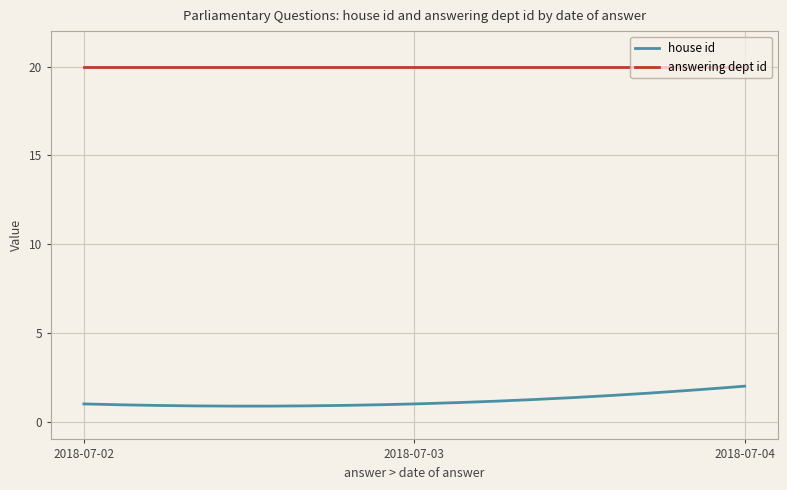

List the series in order of their peak value, highest first.

answering dept id, house id